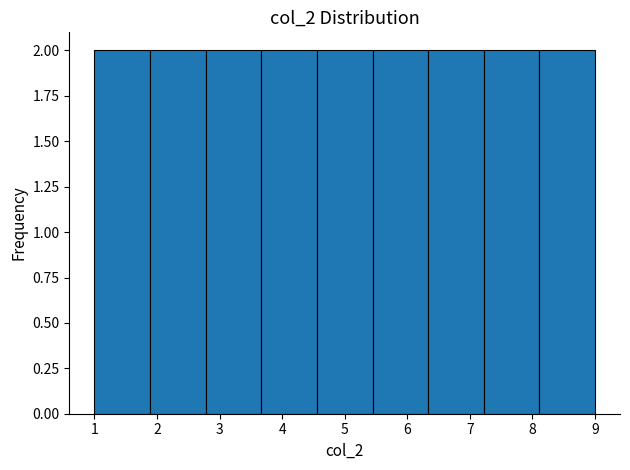

Reading left to right, transcribe this chart: for each bar, give the range it covers on the x-axis and its height. Neither the bar edges nor the heights are printed on the chart, so give them approximately, as read against the axes.

1.0 to 1.9: 2
1.9 to 2.8: 2
2.8 to 3.7: 2
3.7 to 4.6: 2
4.6 to 5.4: 2
5.4 to 6.3: 2
6.3 to 7.2: 2
7.2 to 8.1: 2
8.1 to 9.0: 2